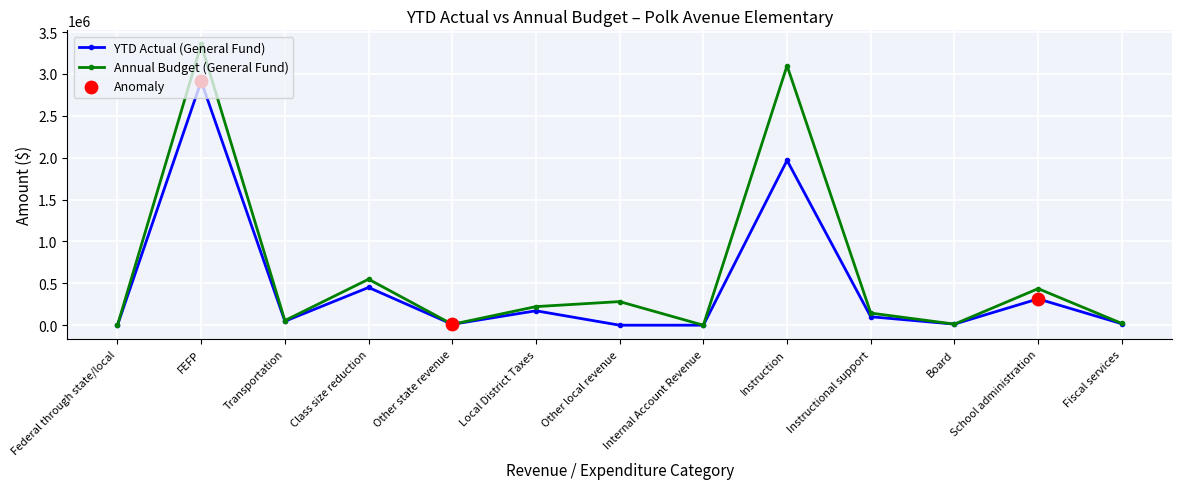

At which category is the sum across all series the highest?

FEFP